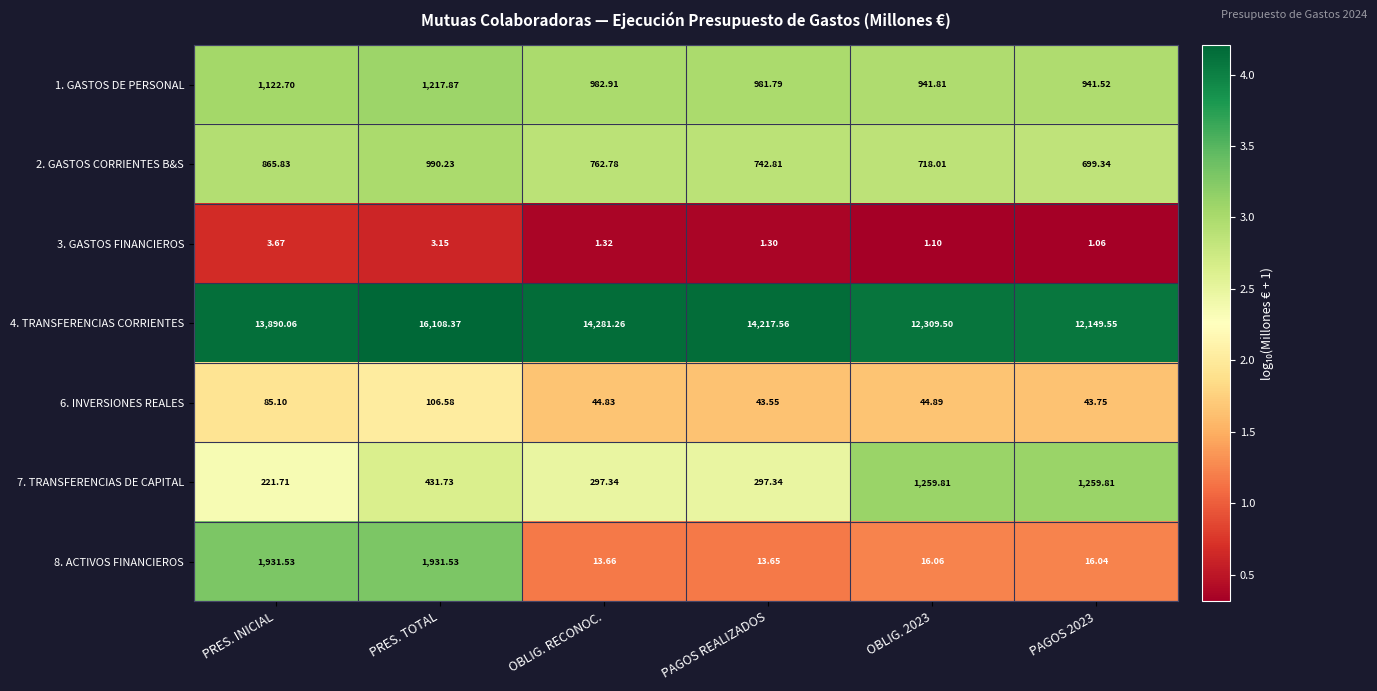

What is the spread (max minus min) of values at PAGOS REALIZADOS?

14216.3